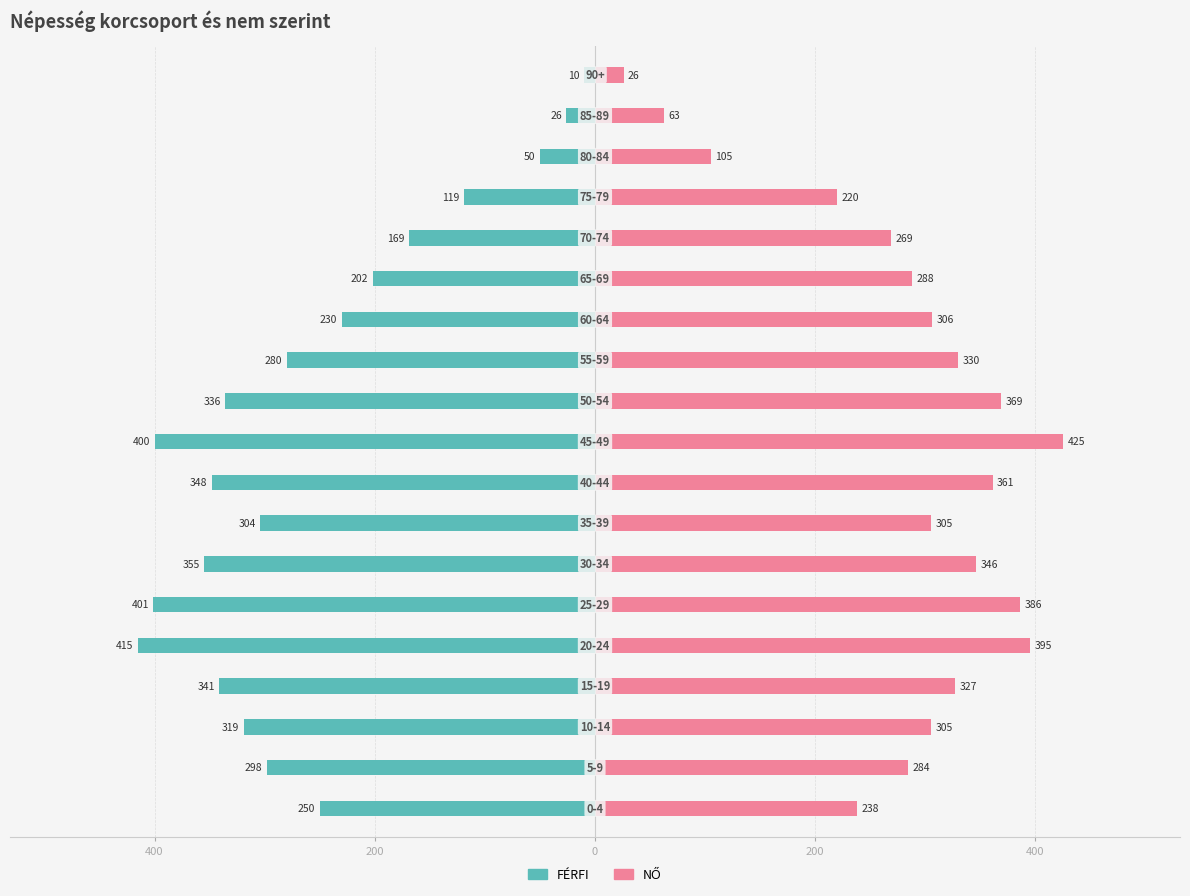

What is the difference between the maximum and minimum values in the FÉRFI series?

405